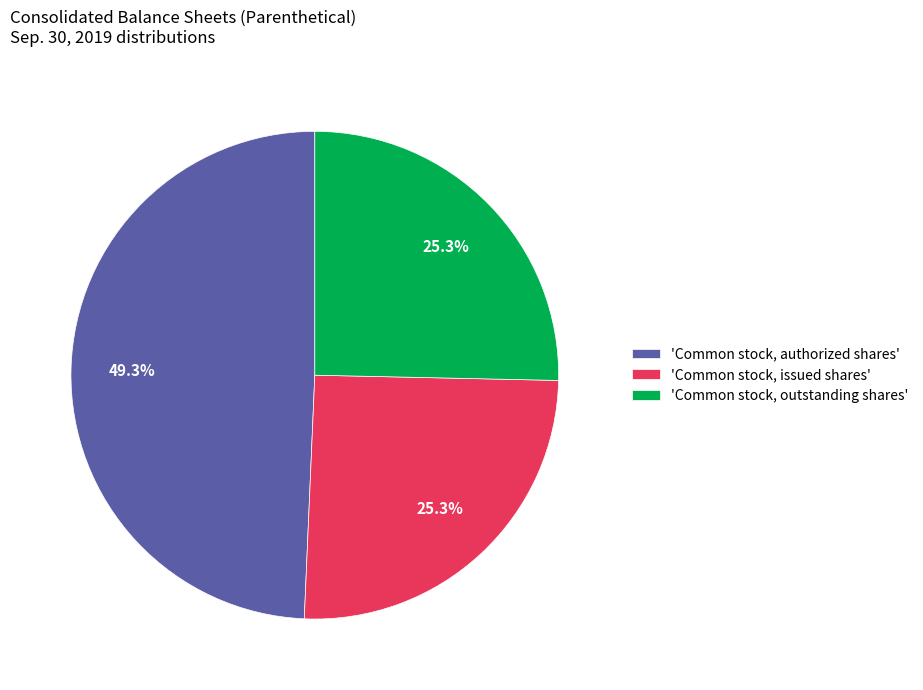

Does any single category account for the majority?

No